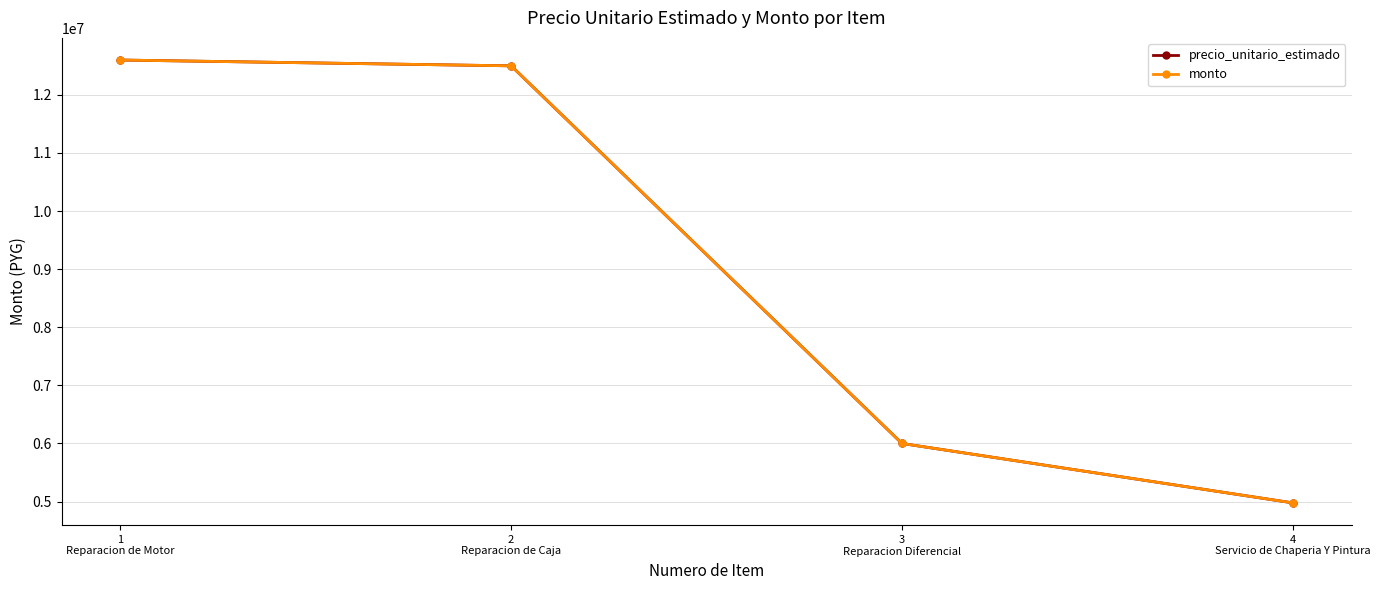

What is the sum of the precio_unitario_estimado values at 4
Servicio de Chaperia Y Pintura and 2
Reparacion de Caja?

17477244